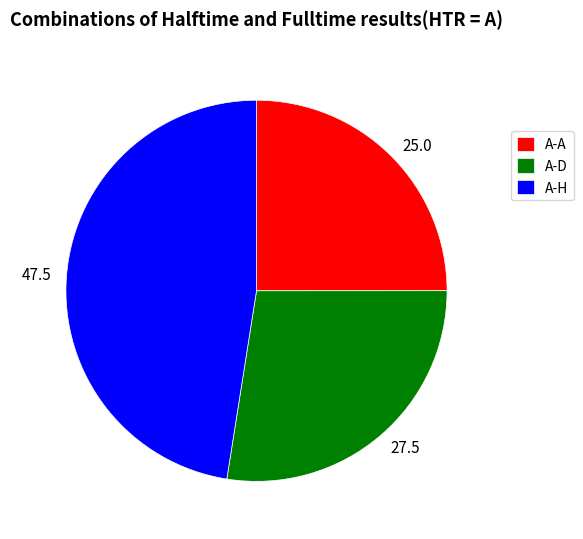

Is there a majority slice in this chart?

No